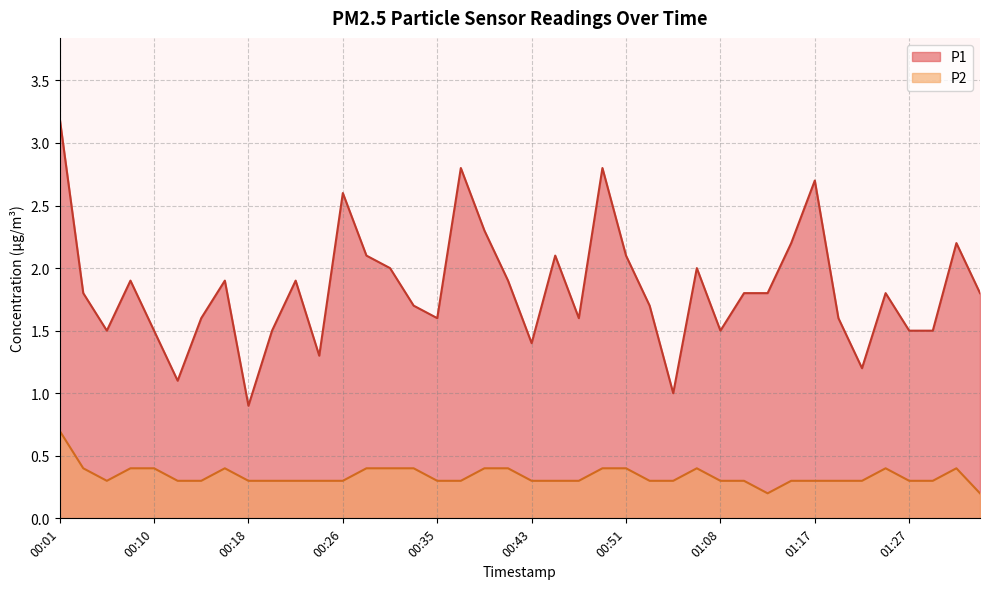

What is the label of the 11th point from the right?

01:10